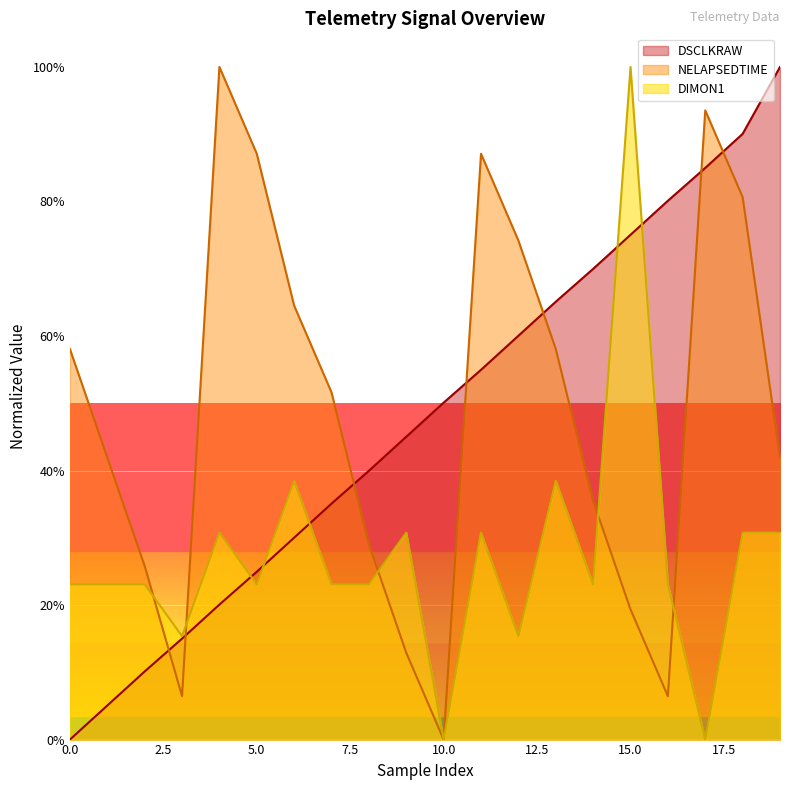

How many times do NELAPSEDTIME and DSCLKRAW cross each other?

7